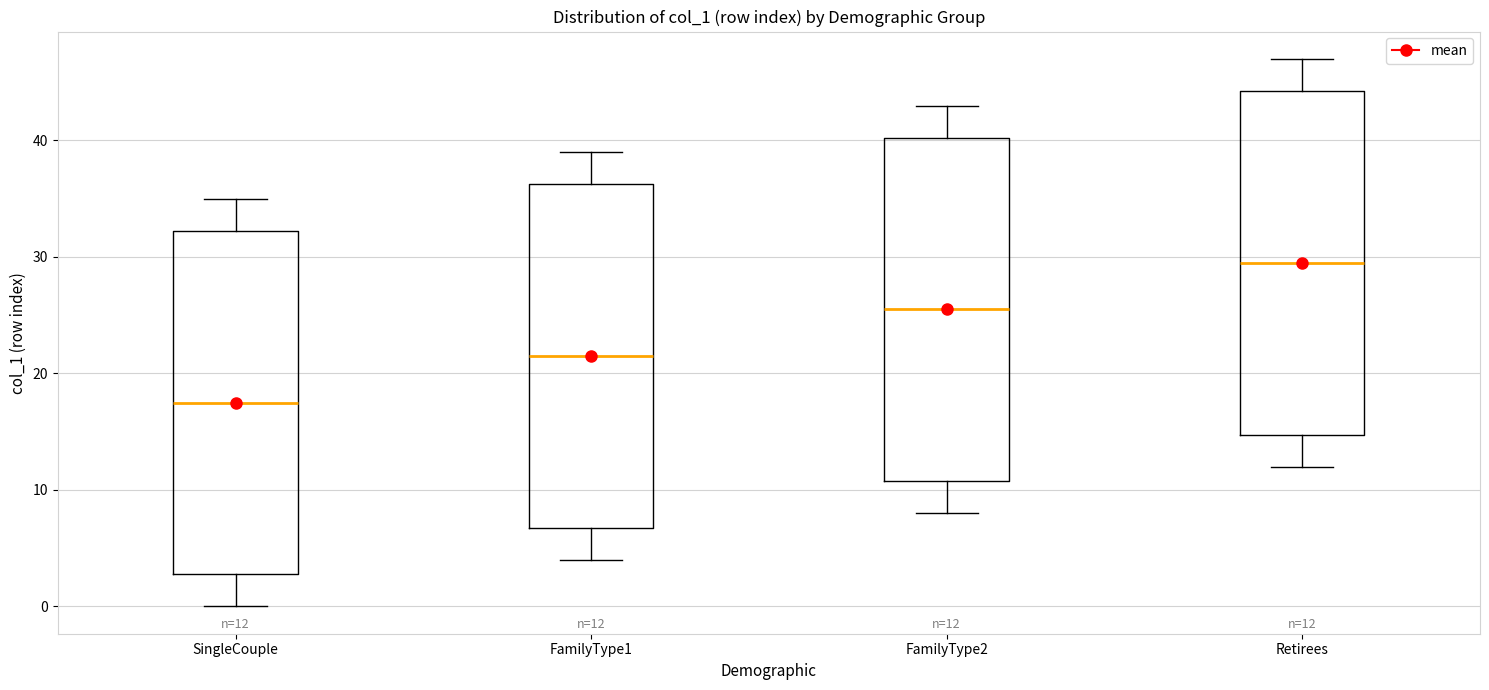

Which box's median line is the highest?

Retirees